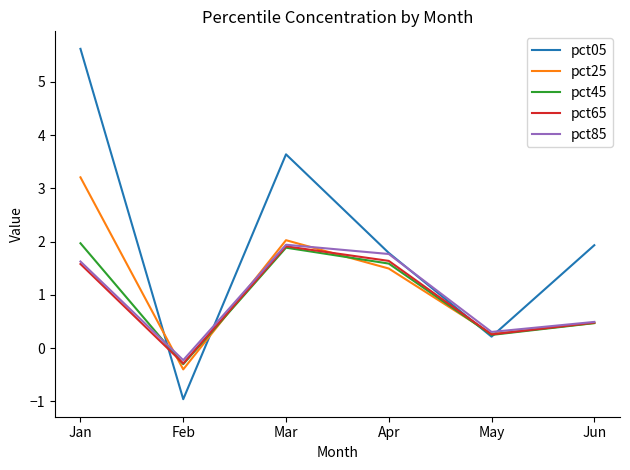

What is the difference between the maximum and second lowest values in the pct05 series?

5.4